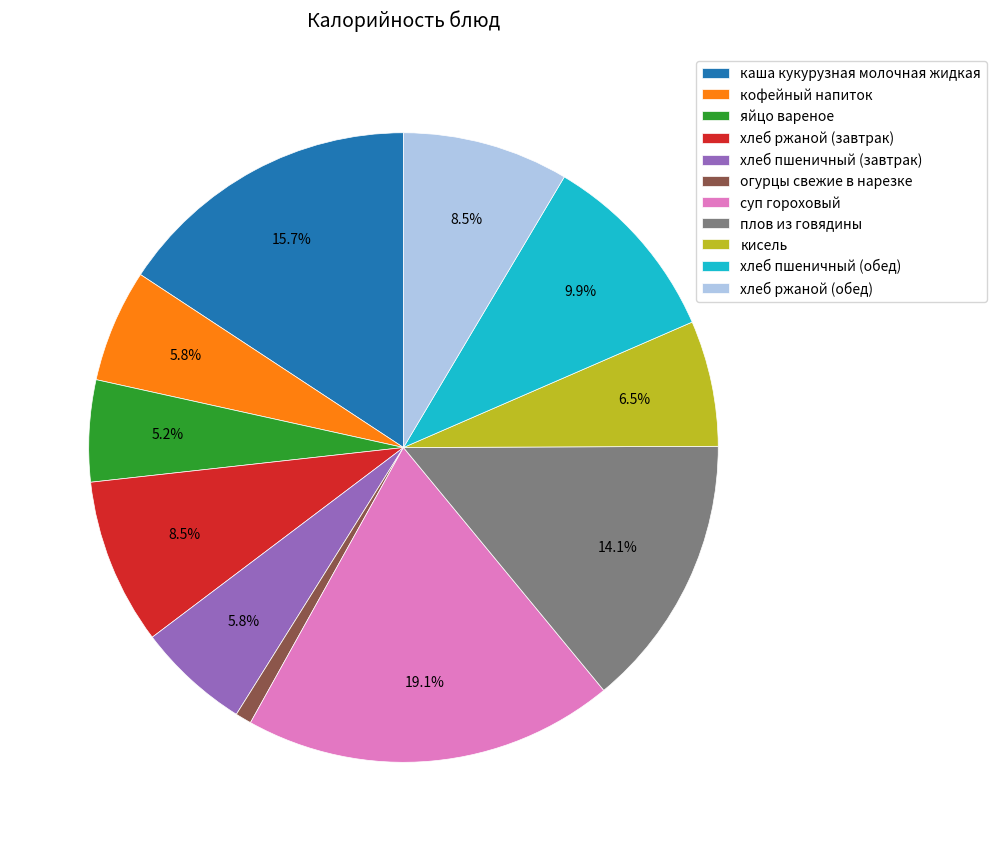

Approximately how many times larger is the value at хлеб ржаной (обед) compared to суп гороховый?

0.4